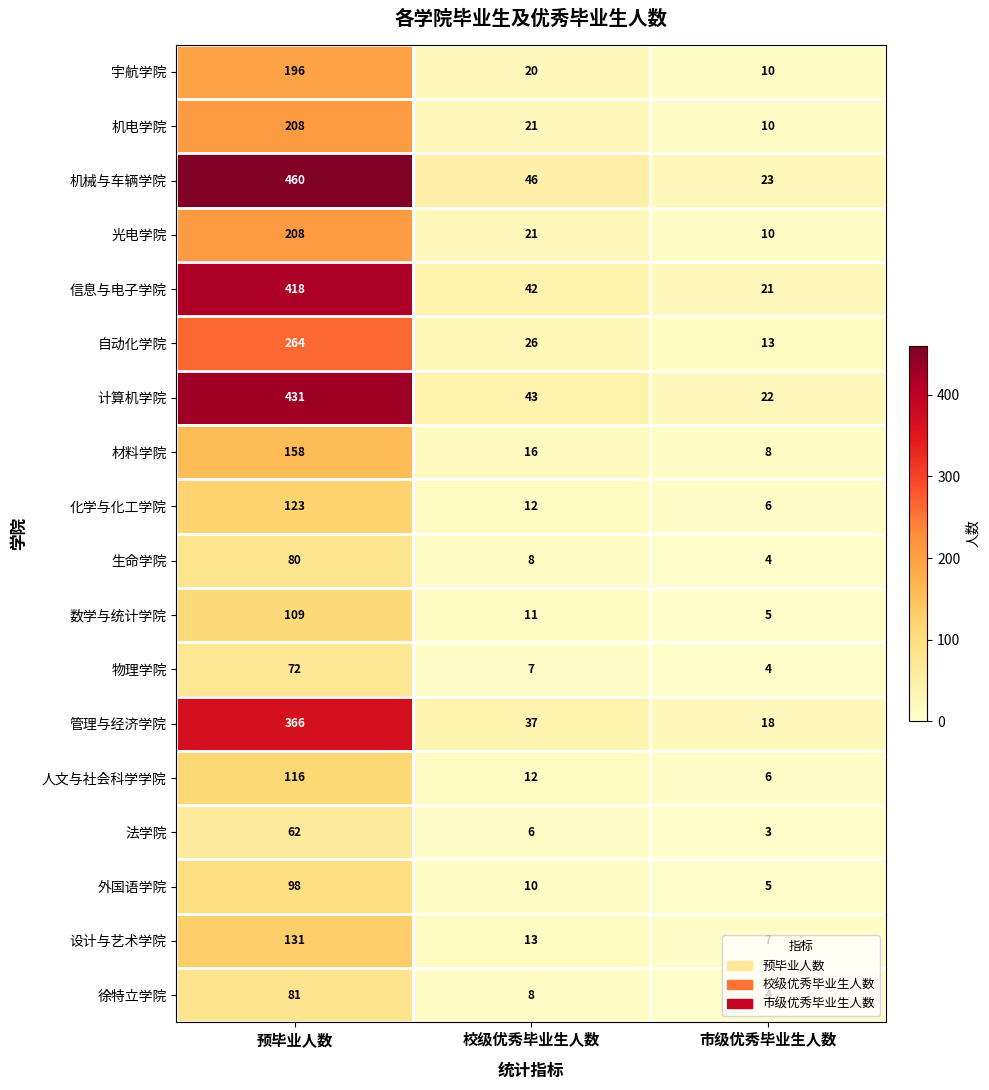

Which series has the widest spread of values?

机械与车辆学院